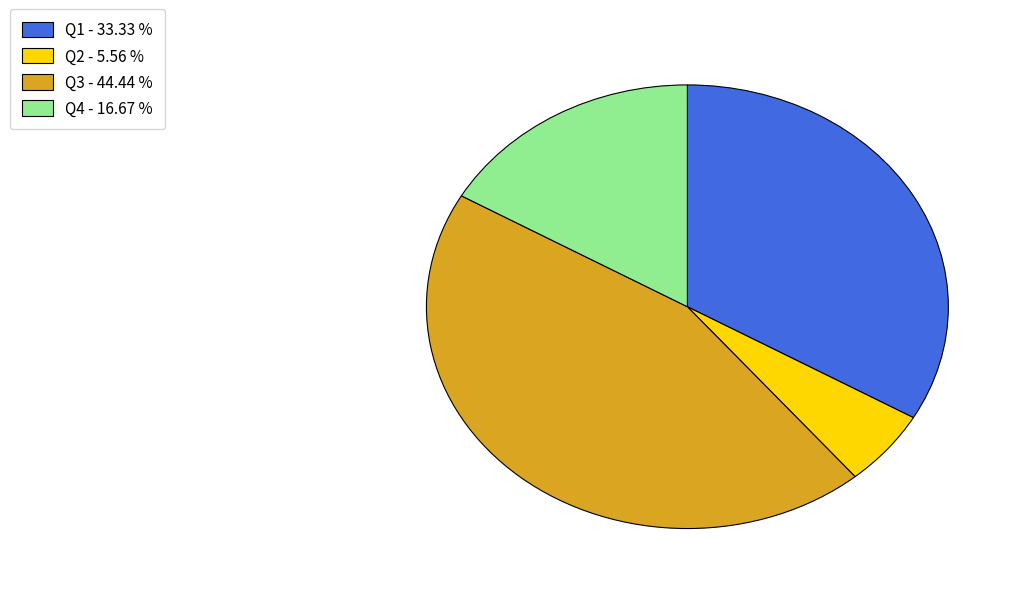

What is the ratio of the value at Q3 to the value at Q2?

8.0